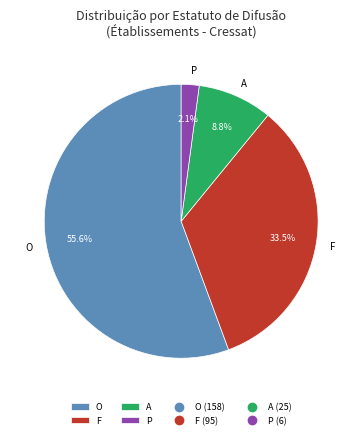

What portion of the pie excludes A?

91.2%